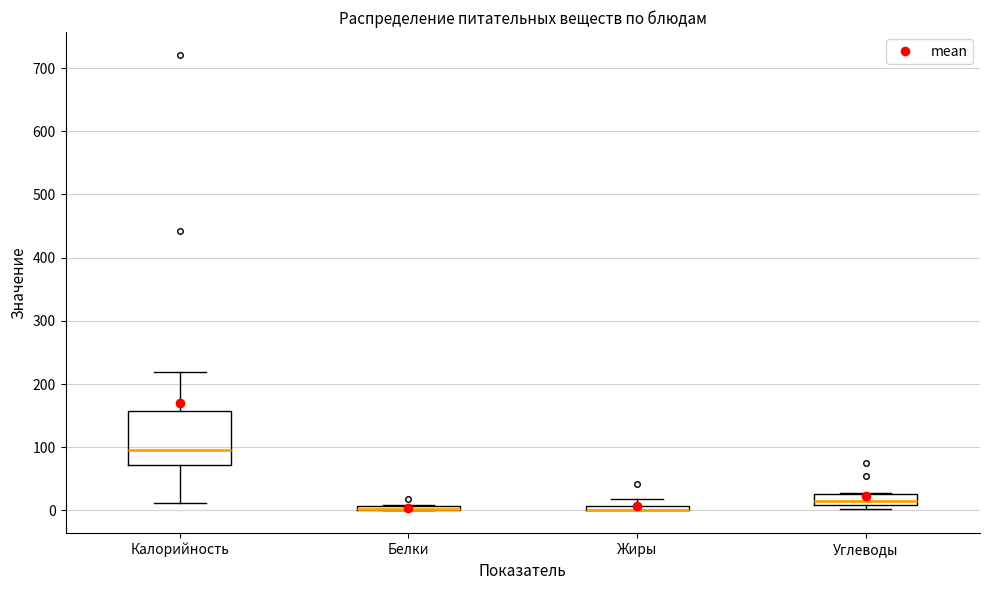

Comparing the boxes themselves (not the whiskers), which one is the tallest?

Калорийность